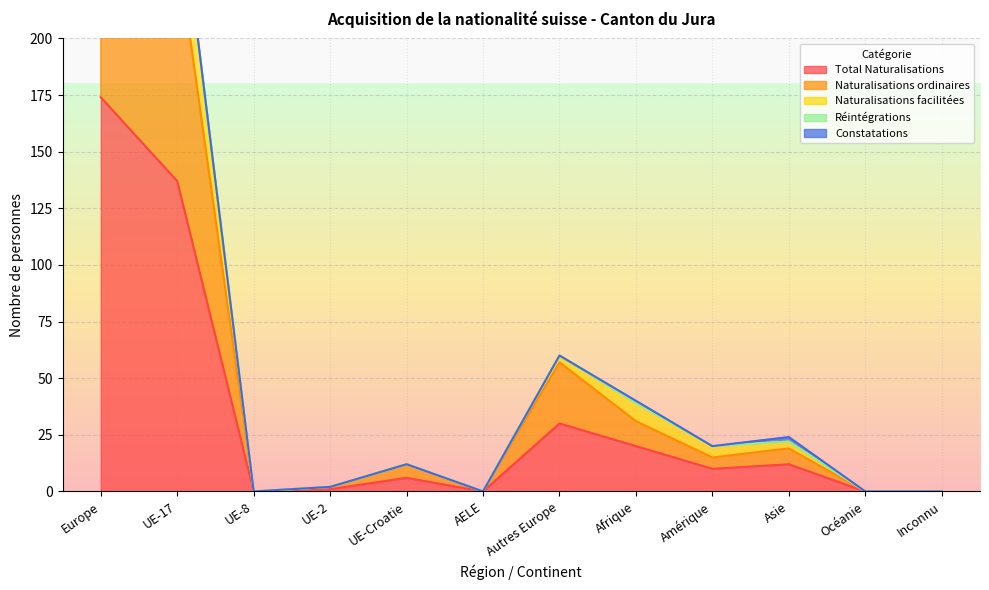

At which category is the sum across all series the highest?

Europe